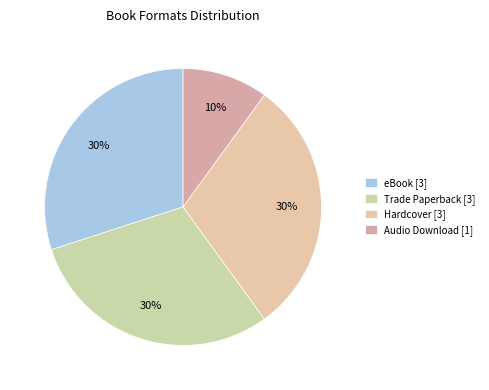

Is there a majority slice in this chart?

No